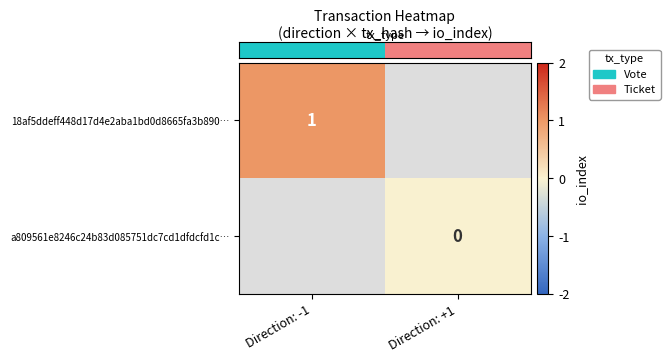

At how many categories does at least one series exceed 0?

1